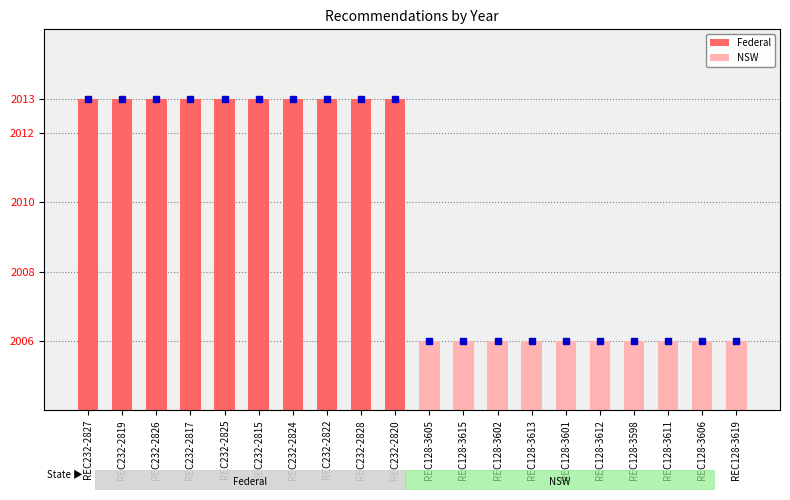

What is the minimum value shown in the chart?

2006